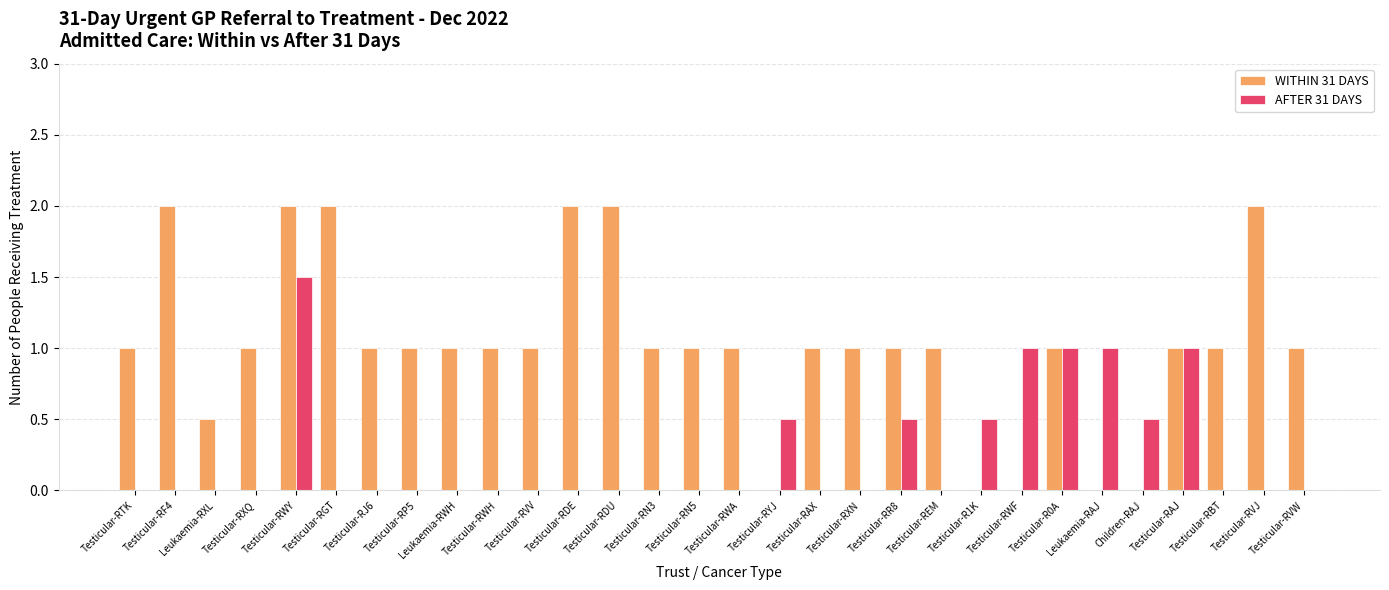

What value does the WITHIN 31 DAYS series have at Testicular-RWY?

2.0